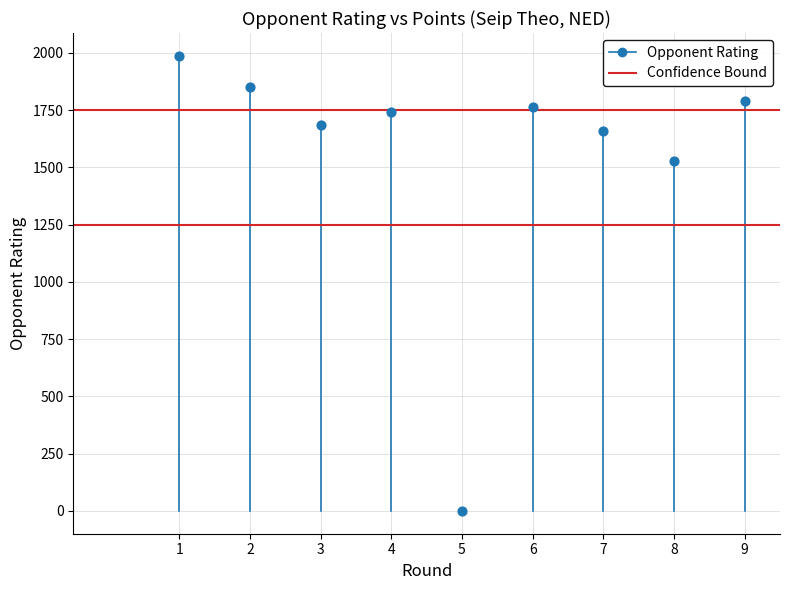

What is the average X value?

5